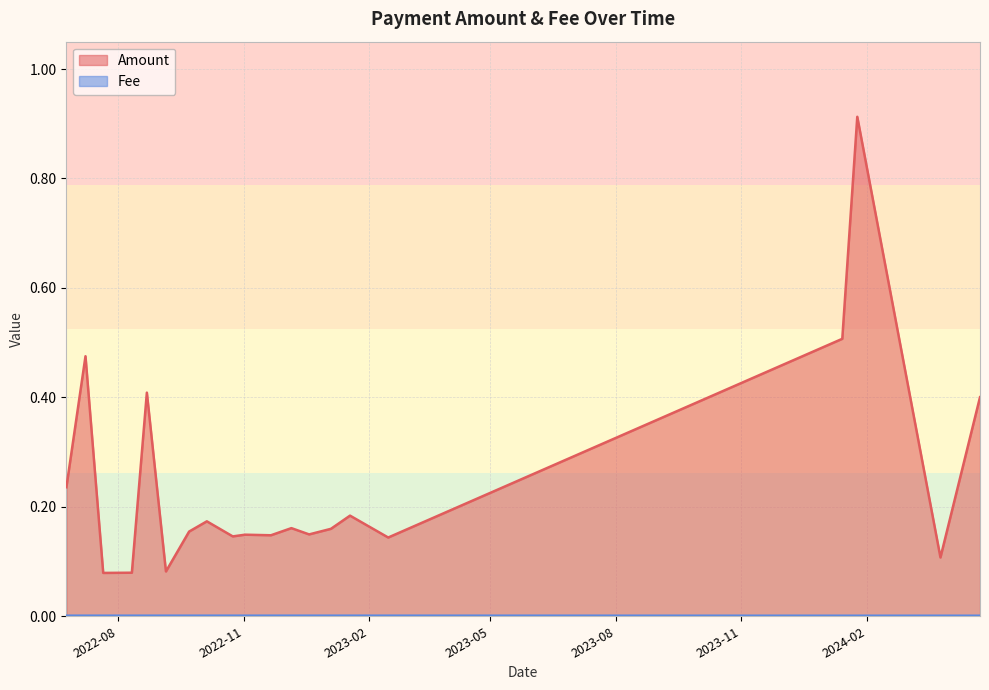

Rank the series by their maximum value, from highest to lowest.

Amount, Fee